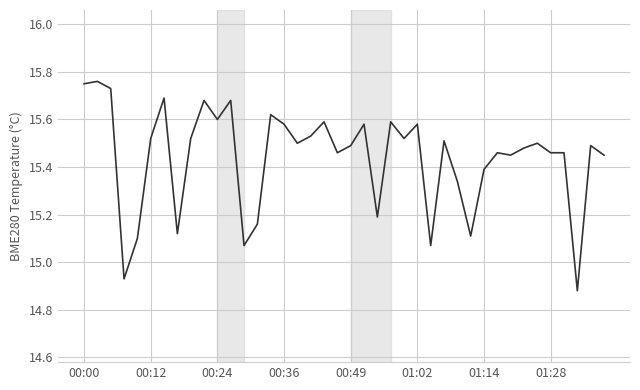

What is the difference between the maximum and minimum values?

0.9